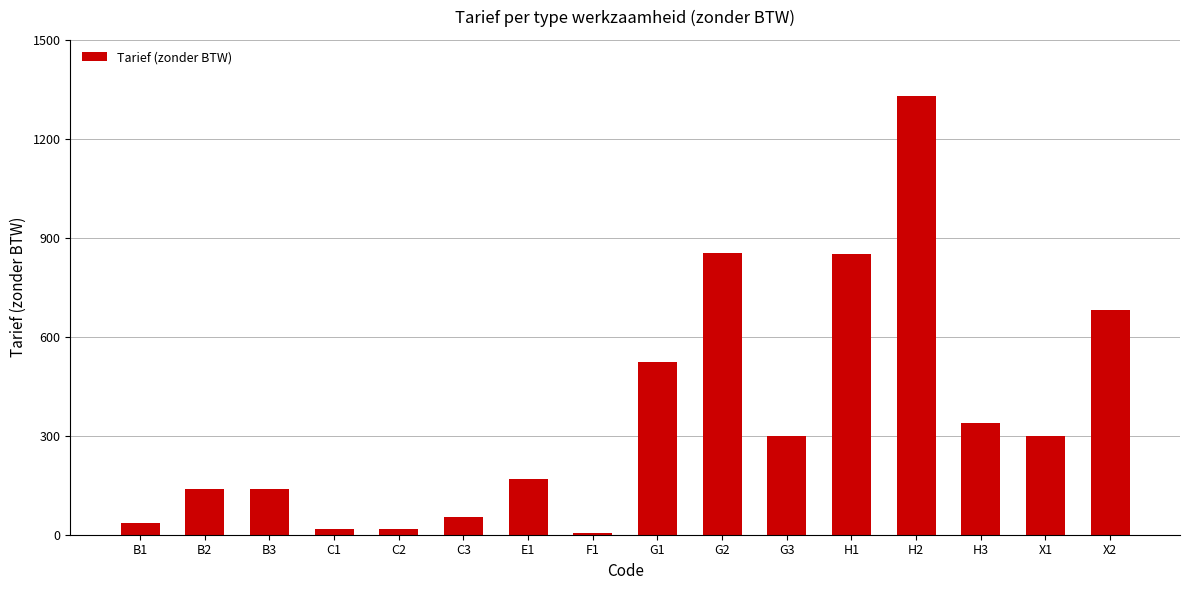

Which has a higher value, H3 or E1?

H3